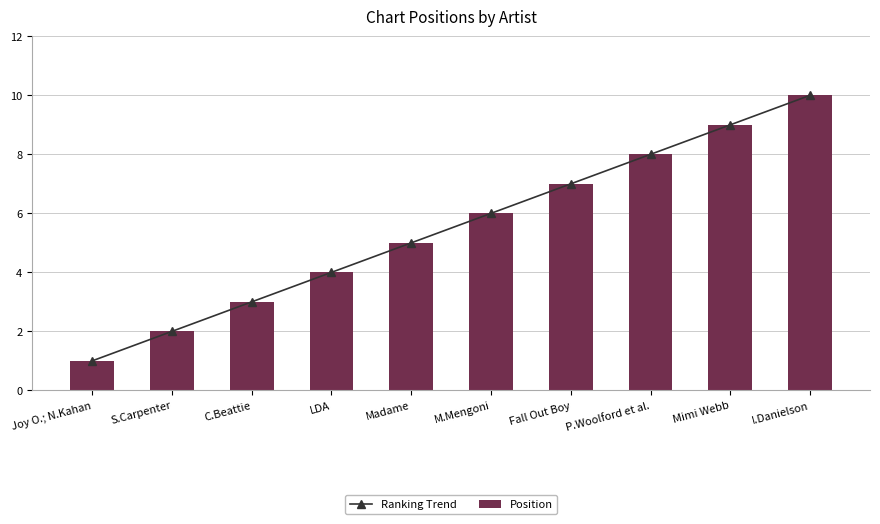

Where does the Ranking Trend series first go above 6?

Fall Out Boy